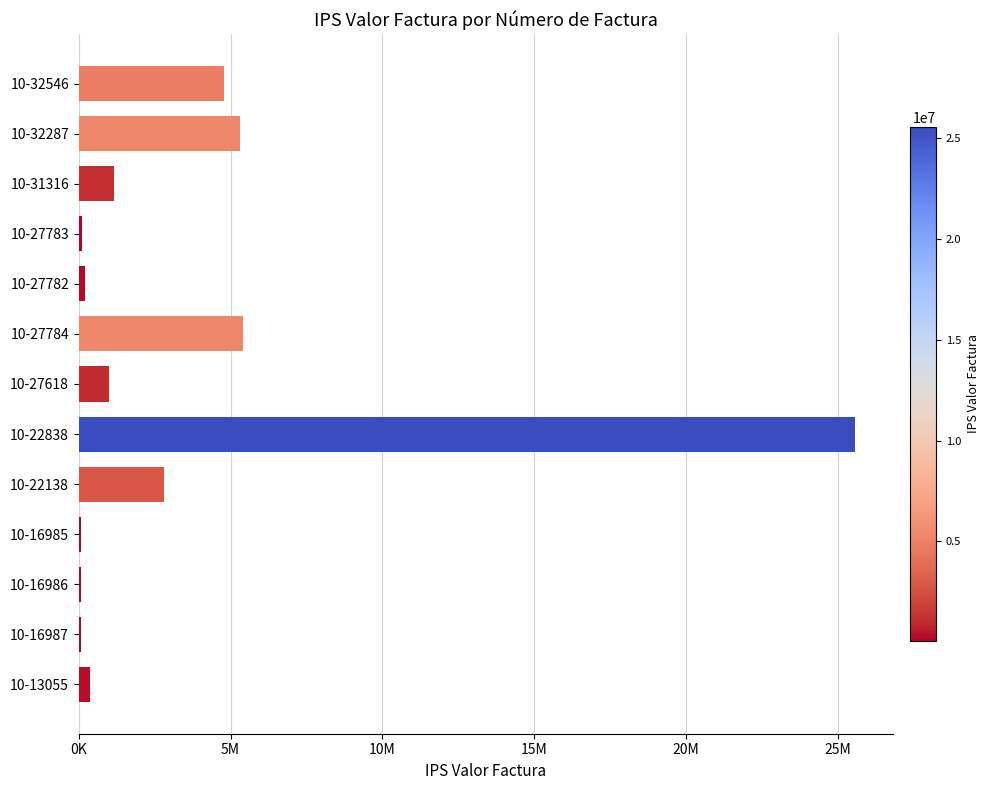

What is the smallest value displayed?

60000